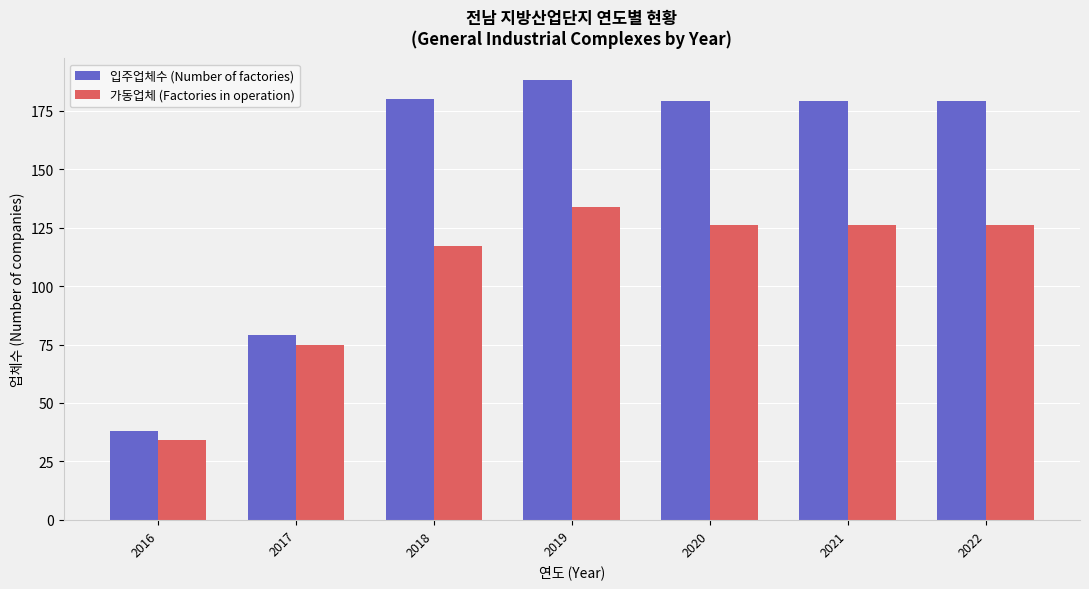

What is the difference between the 가동업체 (Factories in operation) values at 2018 and 2022?

9